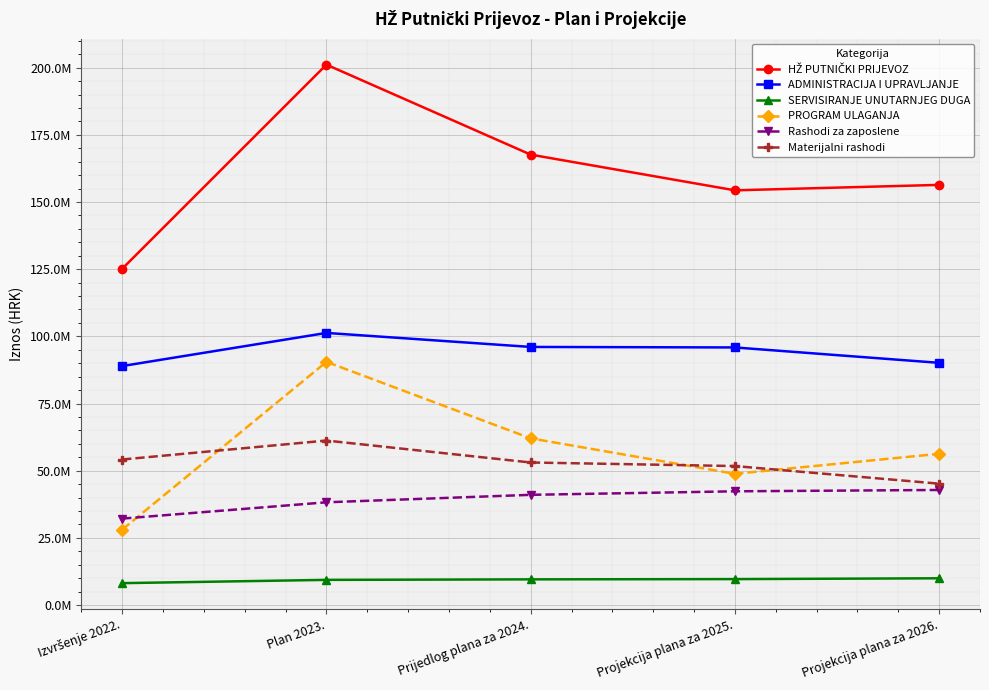

Reading left to right, what are all the values shown in this chart?

HŽ PUTNIČKI PRIJEVOZ: Izvršenje 2022.=125157453.3	Plan 2023.=201142750.0	Prijedlog plana za 2024.=167648845.0	Projekcija plana za 2025.=154357151.0	Projekcija plana za 2026.=156384077.0
ADMINISTRACIJA I UPRAVLJANJE: Izvršenje 2022.=88948499.0	Plan 2023.=101281298.0	Prijedlog plana za 2024.=96059920.0	Projekcija plana za 2025.=95875095.0	Projekcija plana za 2026.=90147395.0
SERVISIRANJE UNUTARNJEG DUGA: Izvršenje 2022.=8141369.0	Plan 2023.=9357581.0	Prijedlog plana za 2024.=9547581.0	Projekcija plana za 2025.=9647581.0	Projekcija plana za 2026.=9947581.0
PROGRAM ULAGANJA: Izvršenje 2022.=28067585.2	Plan 2023.=90503871.0	Prijedlog plana za 2024.=62041344.0	Projekcija plana za 2025.=48834475.0	Projekcija plana za 2026.=56289101.0
Rashodi za zaposlene: Izvršenje 2022.=32164027.7	Plan 2023.=38235694.0	Prijedlog plana za 2024.=41014718.0	Projekcija plana za 2025.=42326063.0	Projekcija plana za 2026.=42826063.0
Materijalni rashodi: Izvršenje 2022.=54164047.7	Plan 2023.=61220093.0	Prijedlog plana za 2024.=53050702.0	Projekcija plana za 2025.=51725032.0	Projekcija plana za 2026.=45165832.0